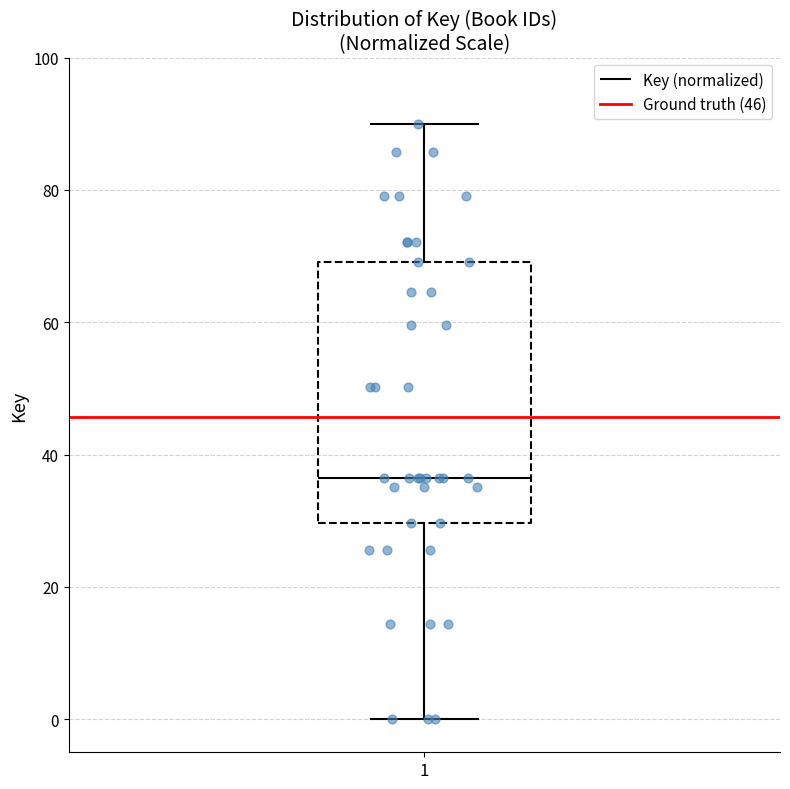

Transcribe this box plot: give where the median line is, the range the box spans, and where the two whiskers end, as read against the y-axis. The values are not printed on the chart, so give them approximately, as read against the axis.

median 36, box 30 to 70, whiskers 0 to 90